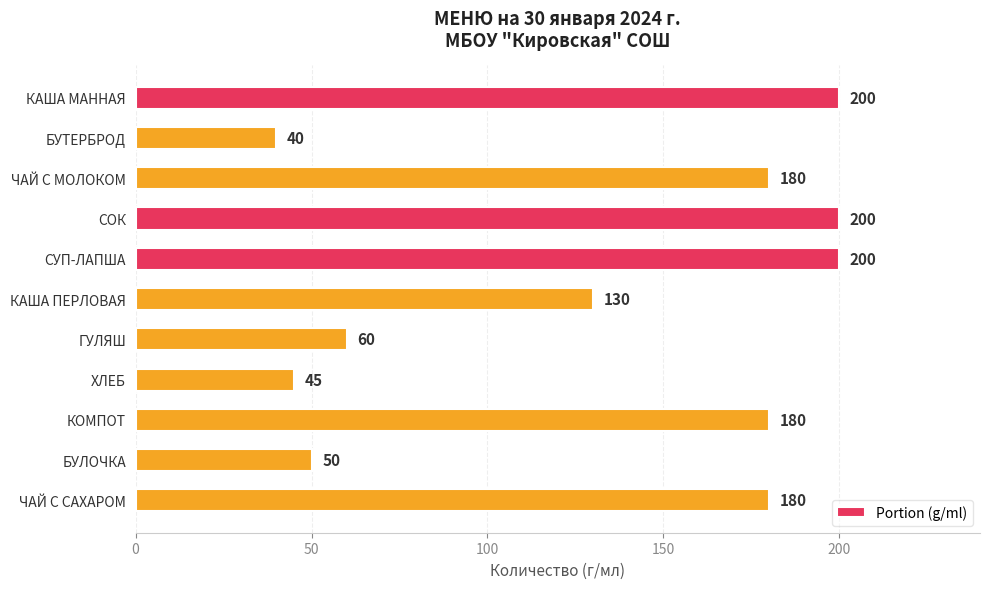

At which label is the value closest to 120?

КАША ПЕРЛОВАЯ